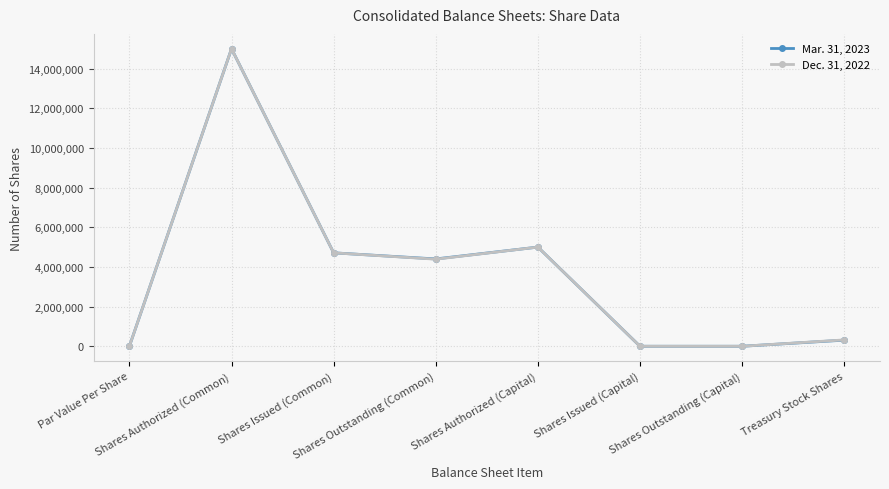

True or false: Mar. 31, 2023 has more than 1 interior local peaks.

True